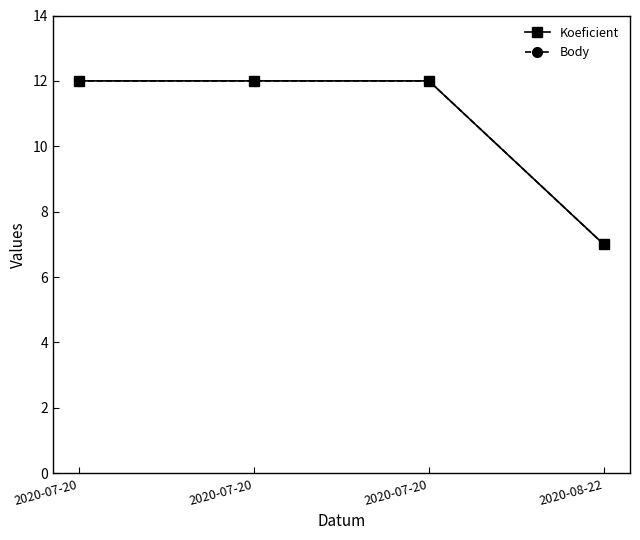

What is the label of the 4th point from the left?

2020-08-22